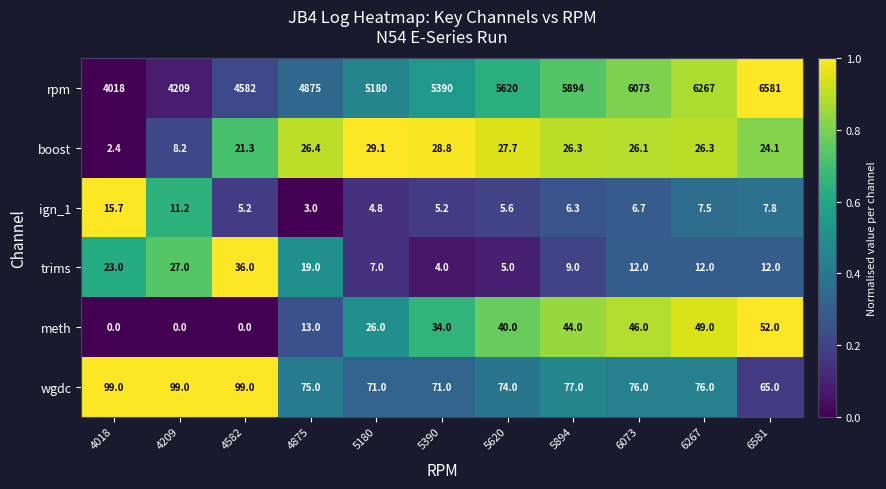

What is the spread (max minus min) of values at 4209?

4209.0